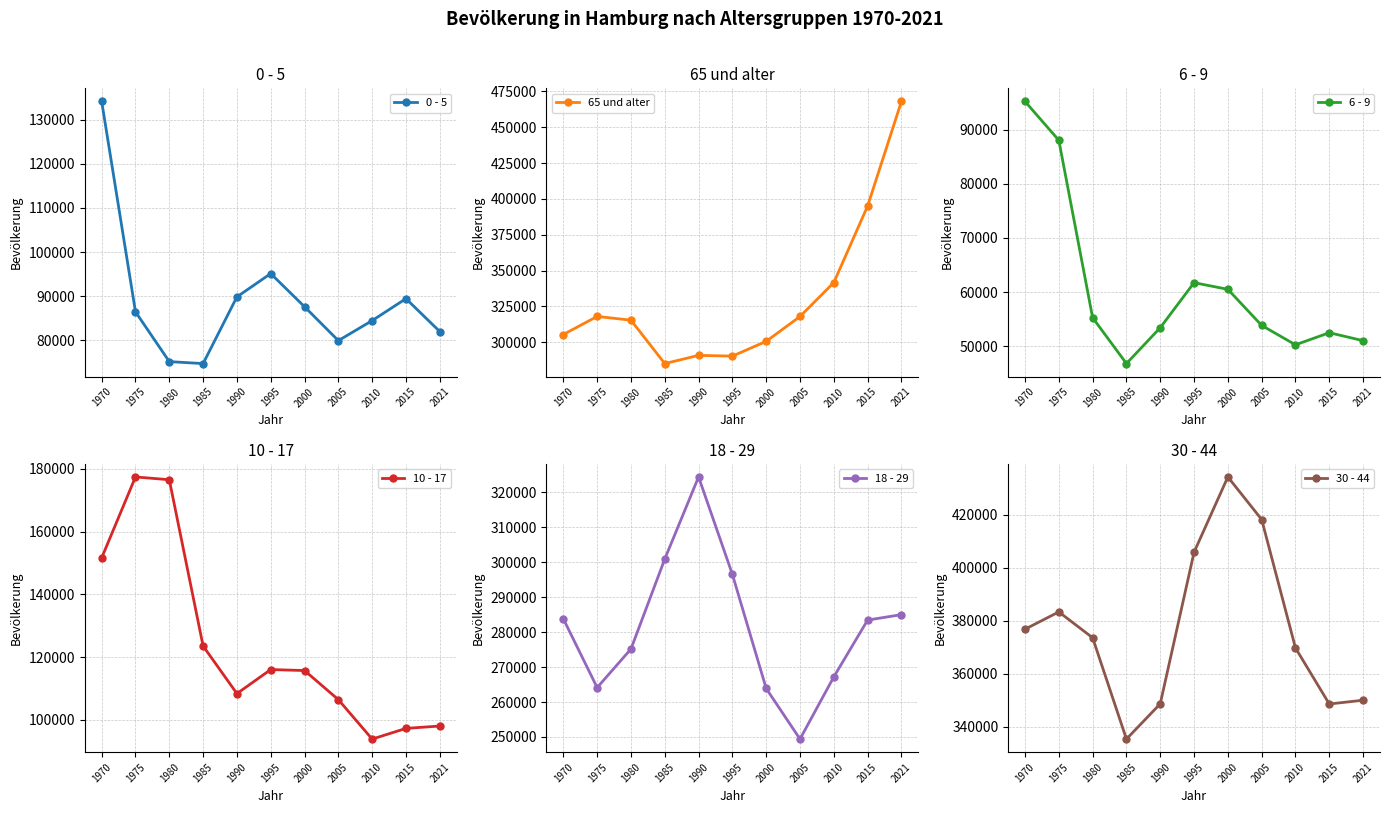

True or false: 10 - 17 and 18 - 29 intersect in this chart.

False